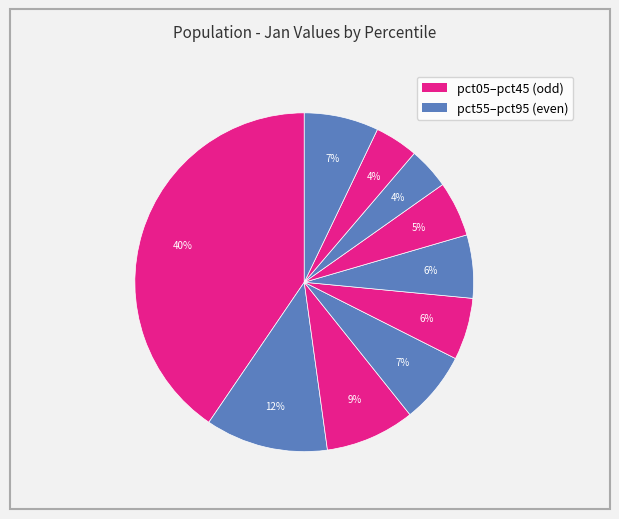

Is there any slice that represents more than half of the pie?

No